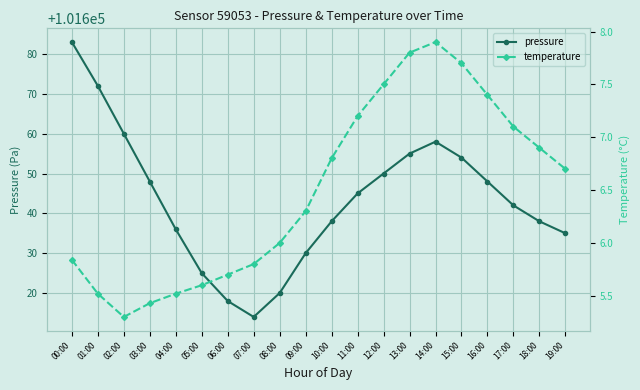

True or false: pressure has a value of 176168.2 at 07:00.

False